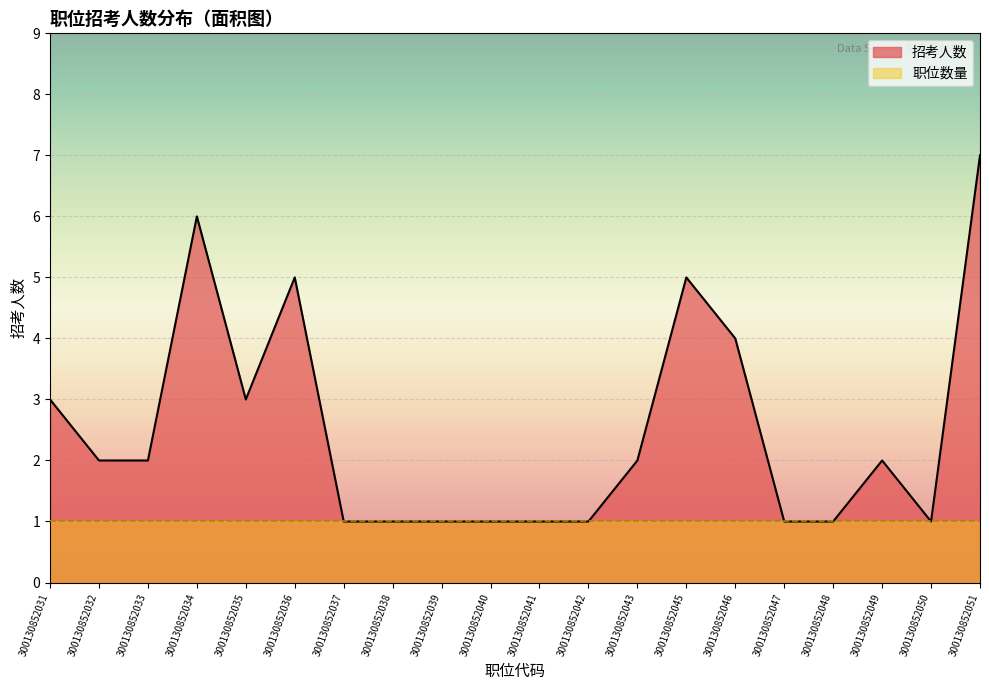

At which category does the data reach its first local valley?

300130852035